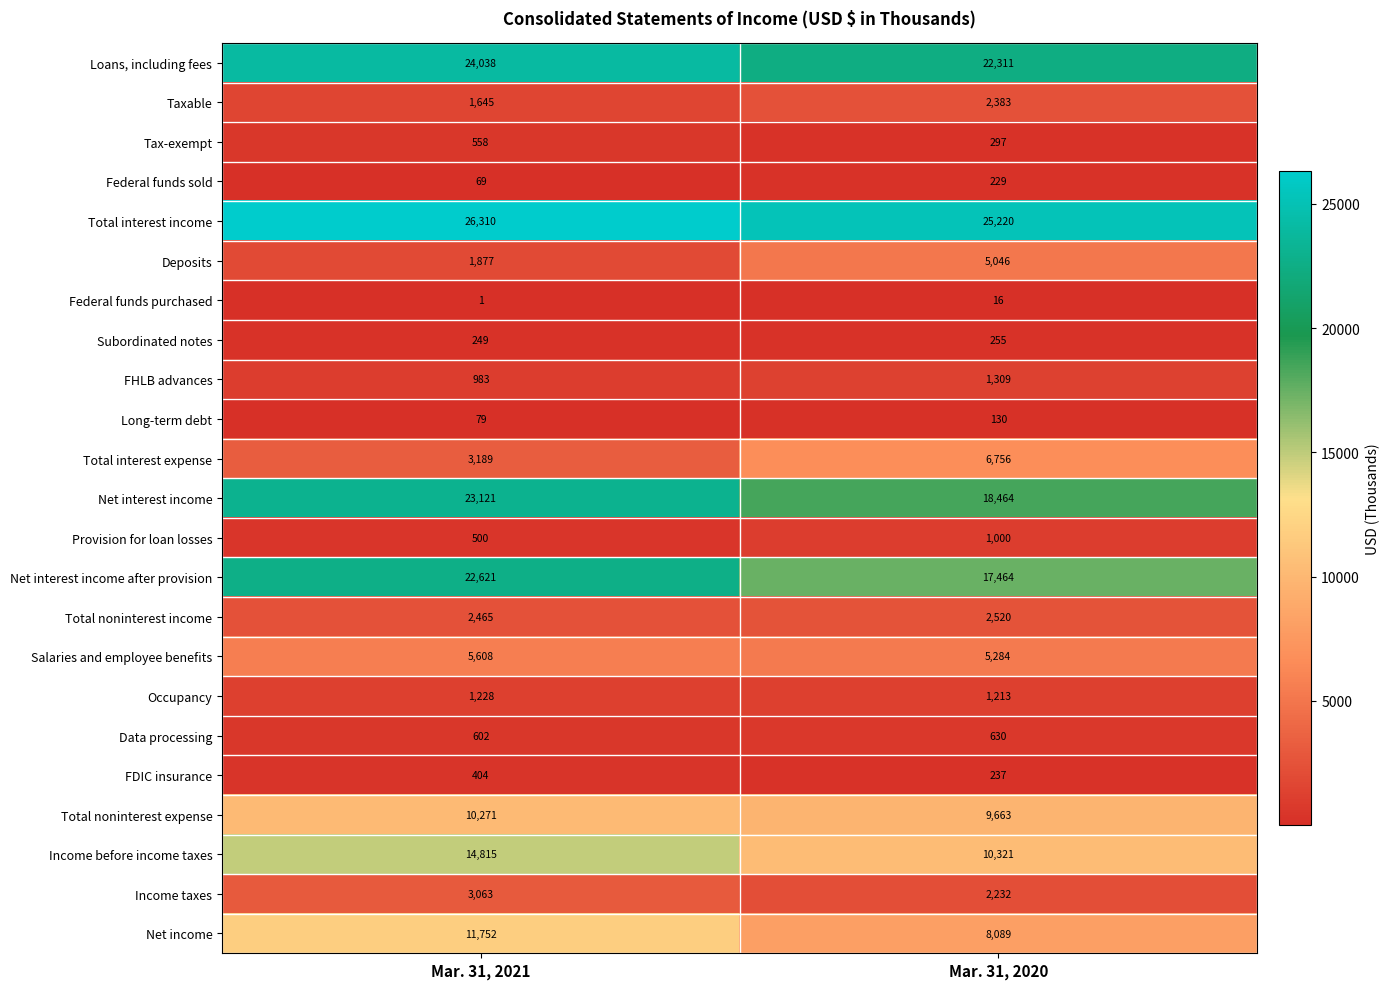

Is the value of Data processing at Mar. 31, 2020 greater than the value of Federal funds purchased at Mar. 31, 2021?

Yes